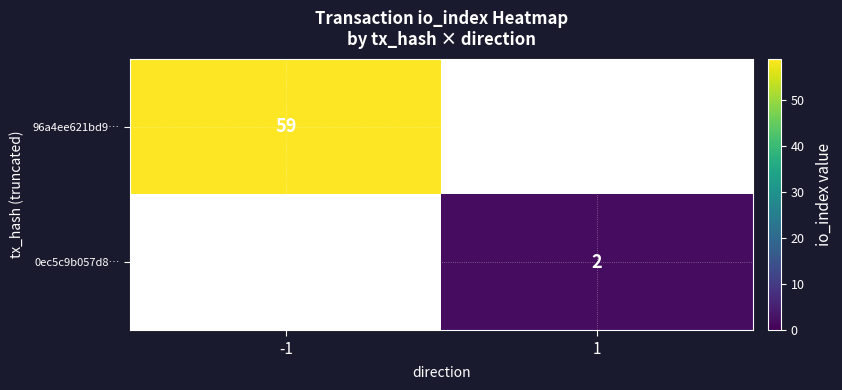

The value of 0ec5c9b057d8… at 1 is 2. True or false?

True